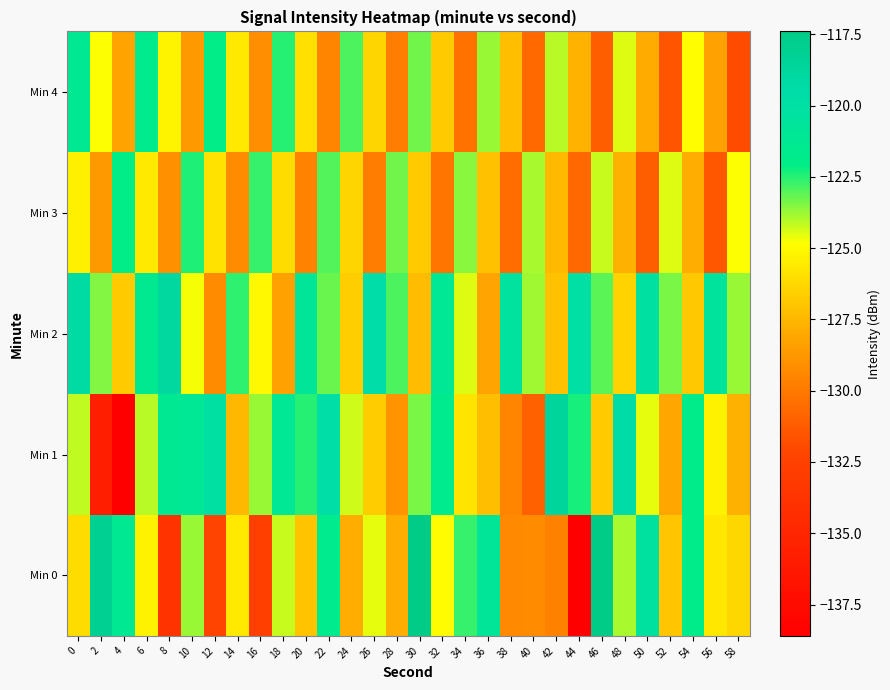

What is the total value across all series at 22?

-617.2